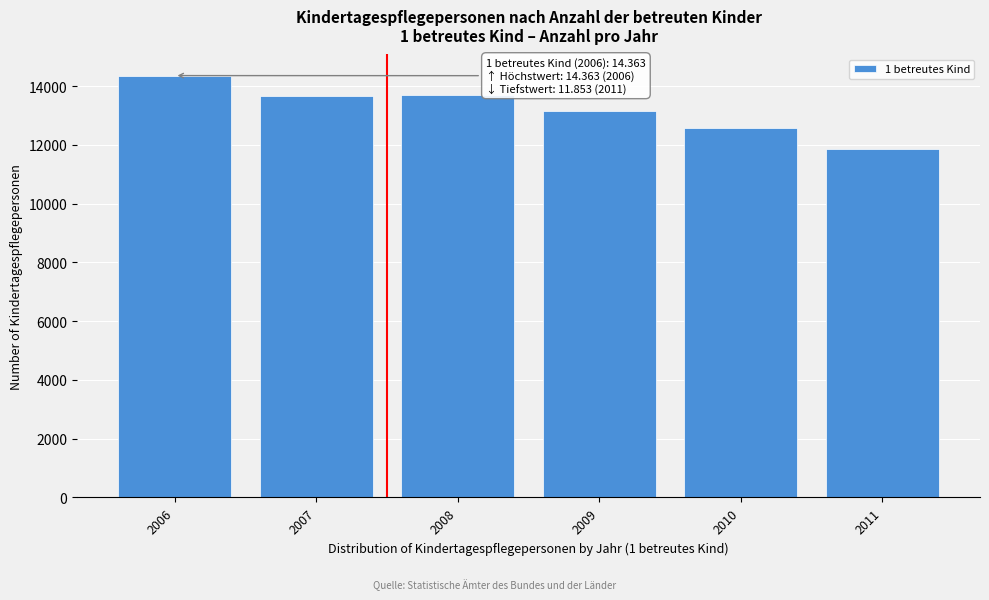

Read the value at 2008, to the nearest 50.

13700